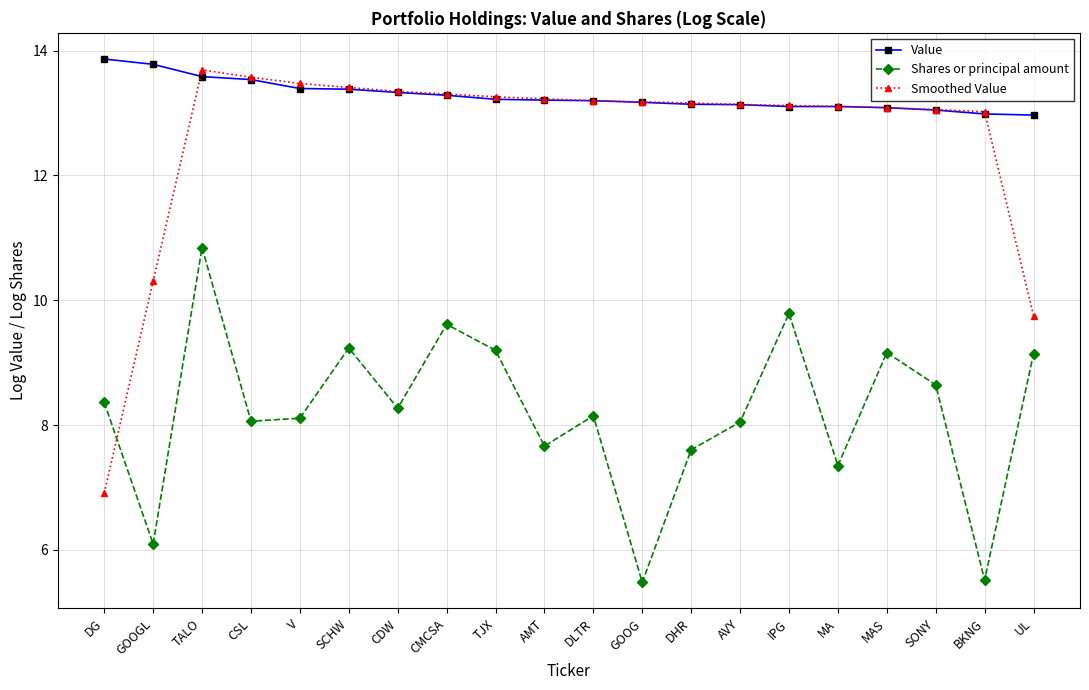

Between CDW and GOOG, which series saw the biggest shift?

Shares or principal amount